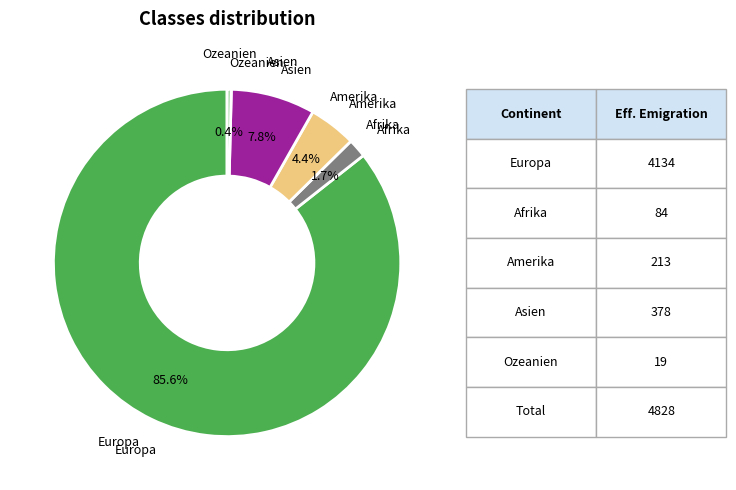

Is there any slice that represents more than half of the pie?

Yes